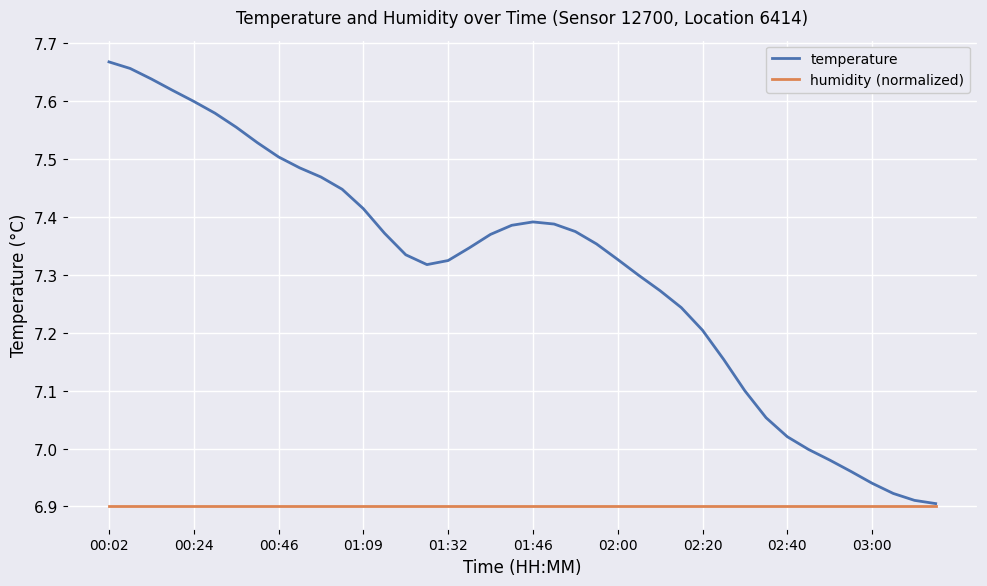

Which series has the largest range (max minus min)?

temperature